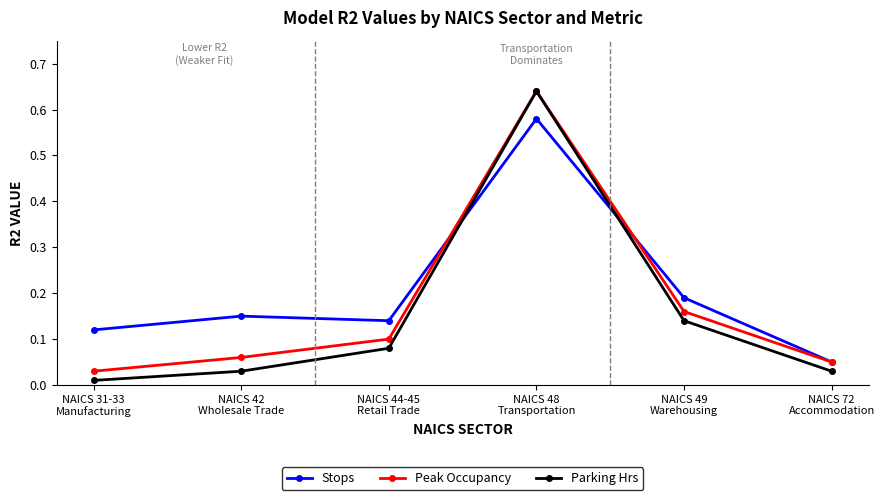

How many interior local peaks does the Peak Occupancy series have?

1